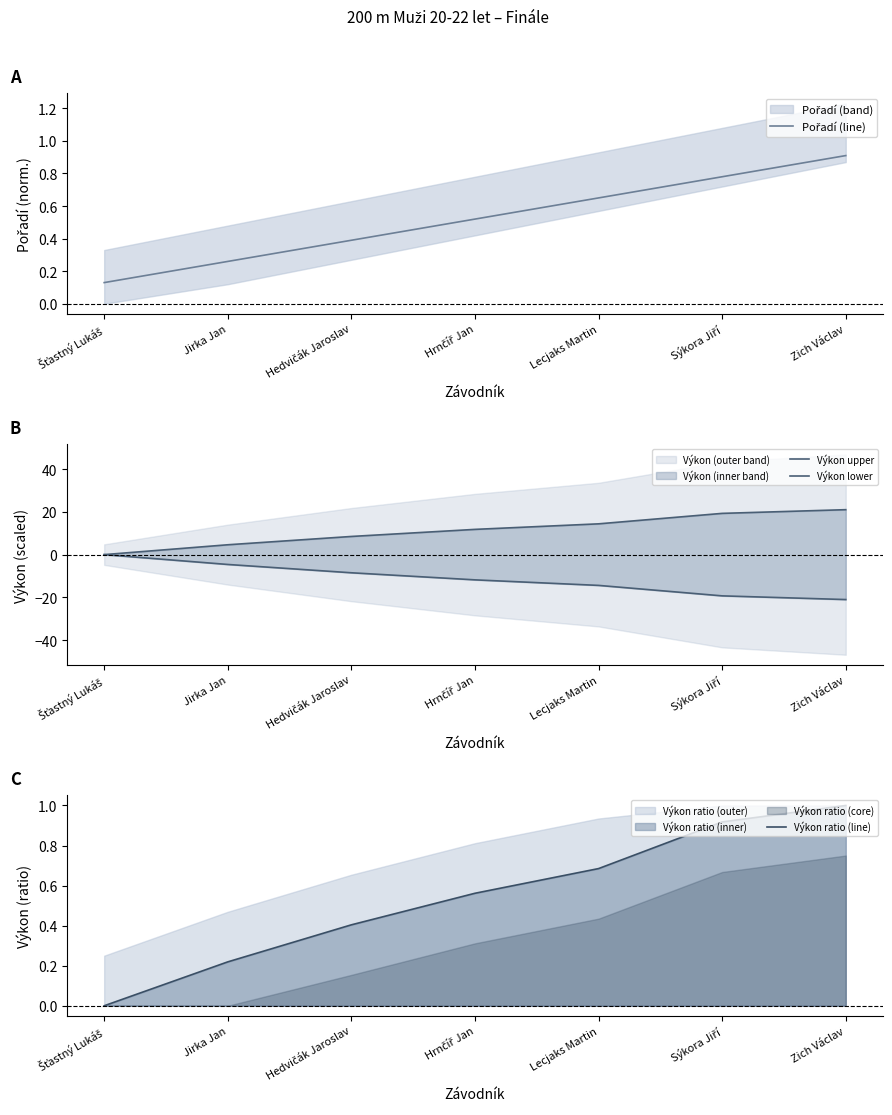

What is the label of the 3rd point from the right?

Lecjaks Martin